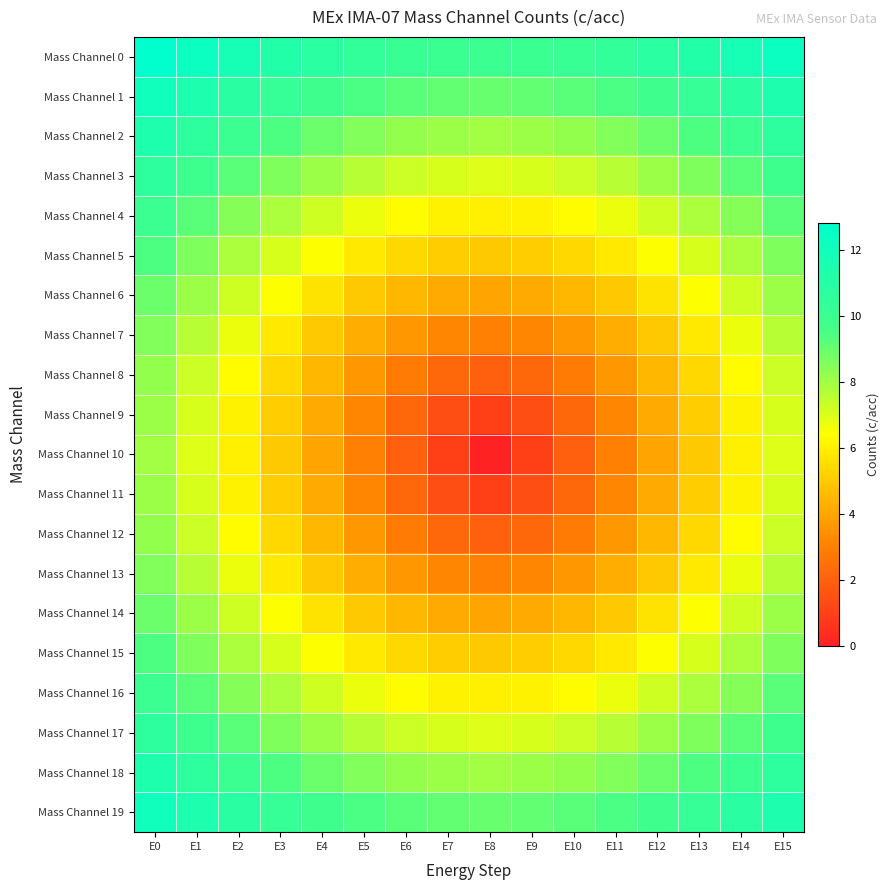

At which category is the sum across all series the highest?

E0